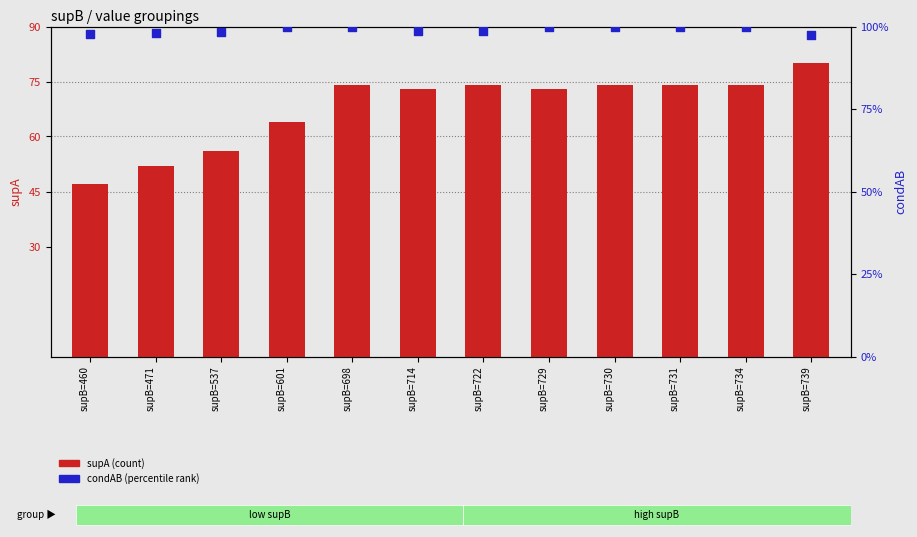

Which series contains the highest Y value?

supA (count)